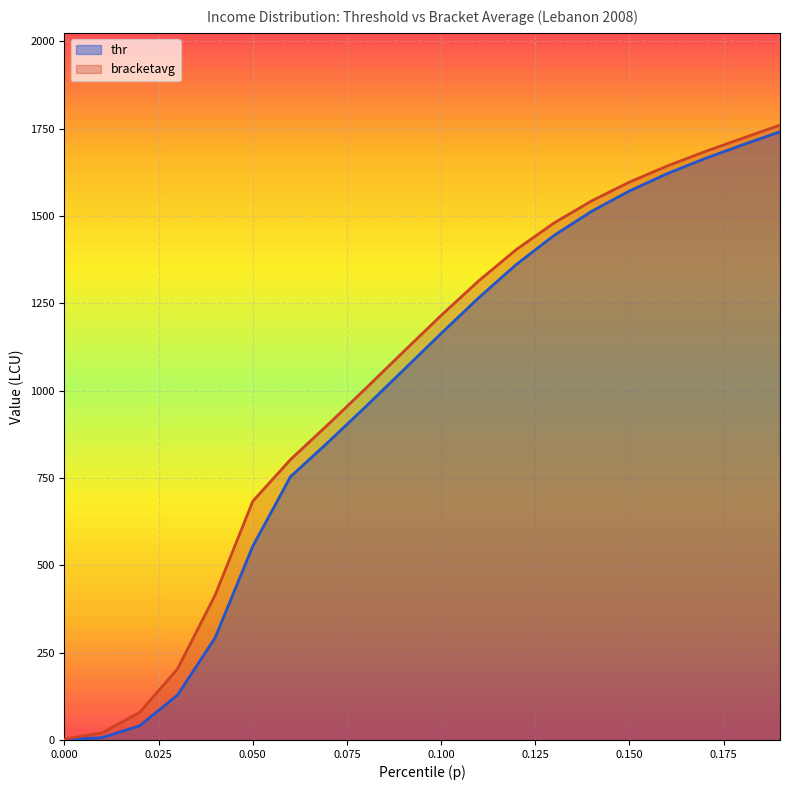

Which category has the highest value in the thr series?

0.19